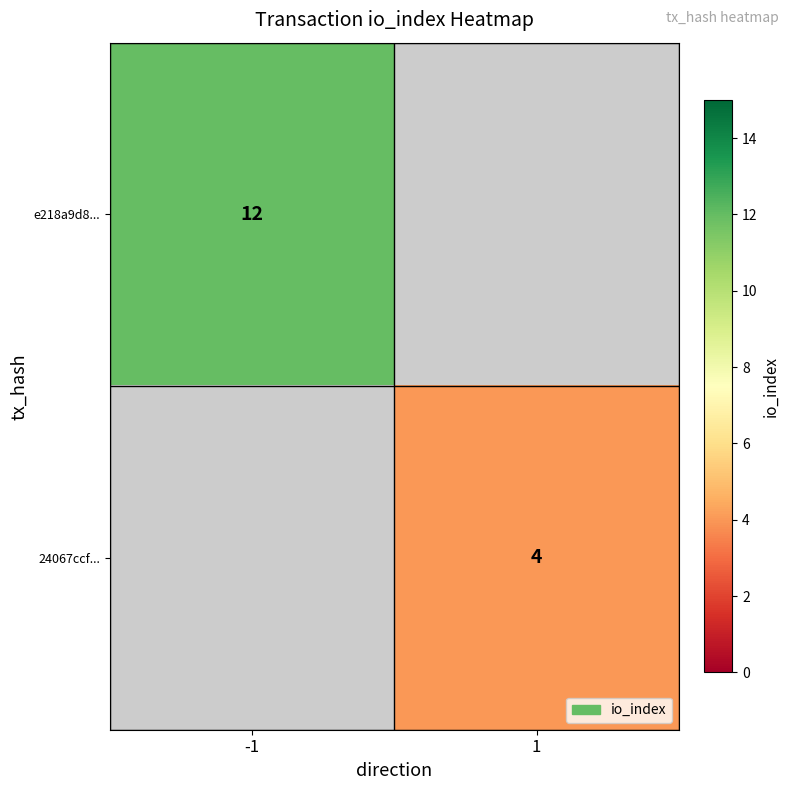

Is it true that e218a9d8... equals 6 at -1?

False